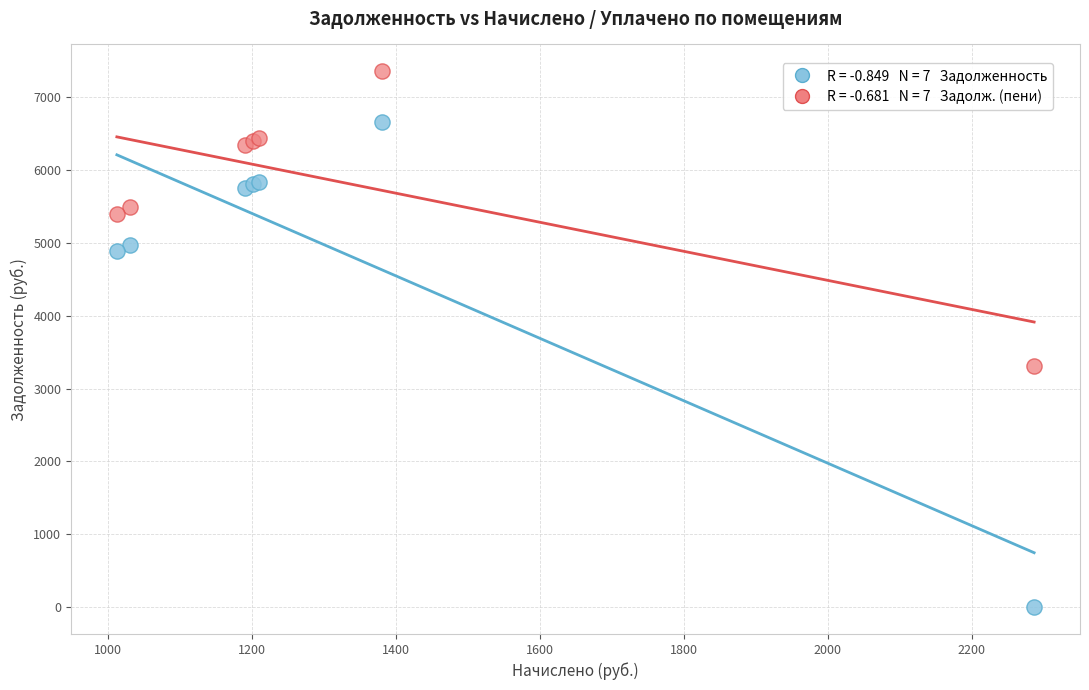

Across all series, what Y value is closest to 3676?

3312.0